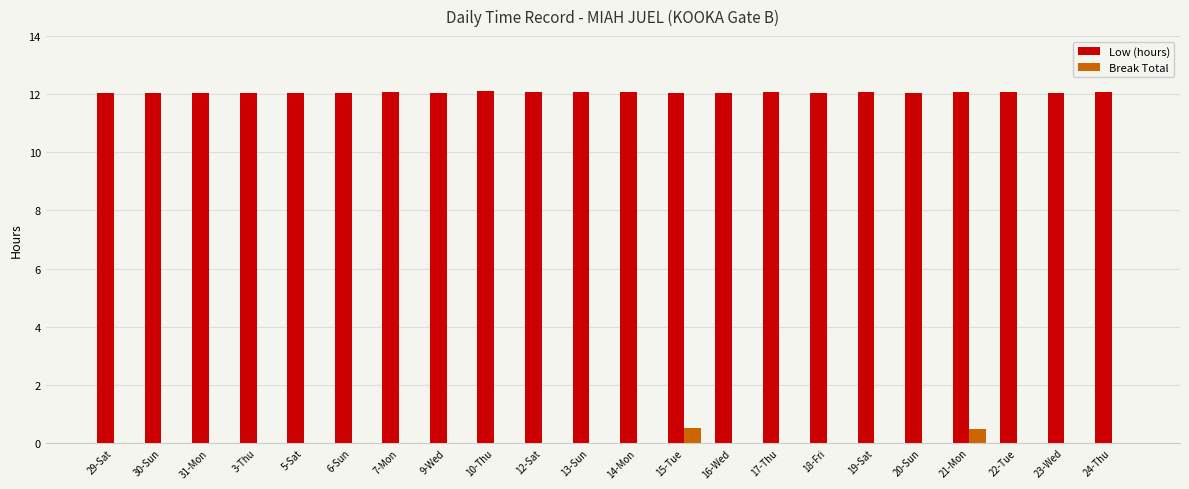

The Low (hours) series shows 6.8 at 17-Thu. True or false?

False